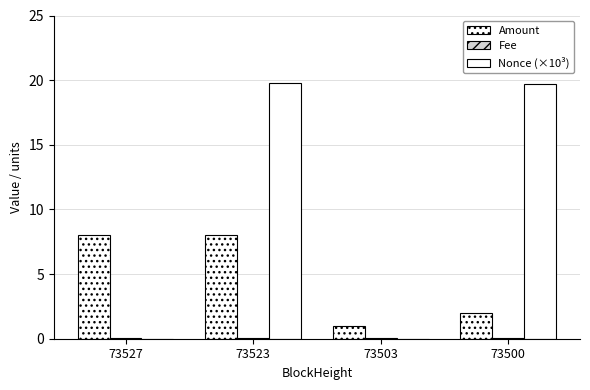

Are the bars grouped side by side (vs. stacked)?

Yes